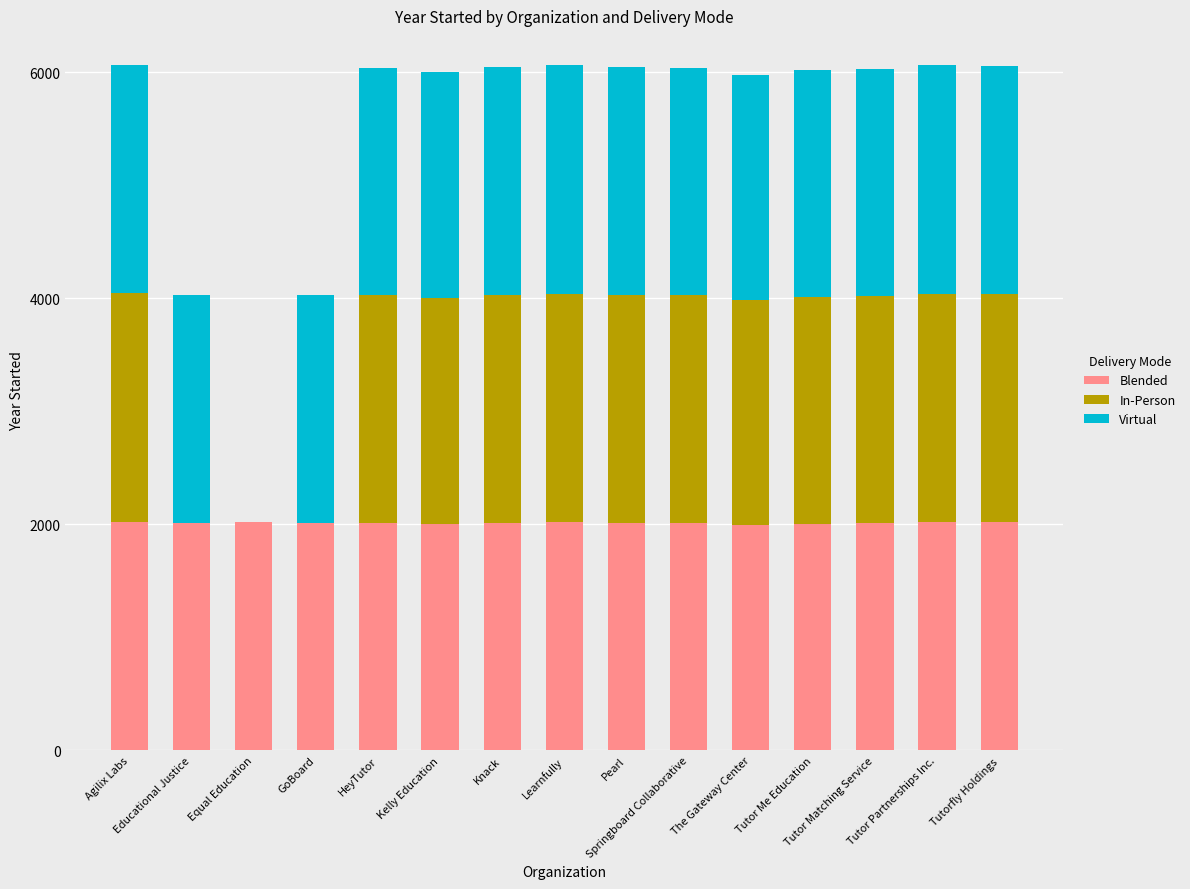

What are all the series names shown in the legend?

Blended, In-Person, Virtual